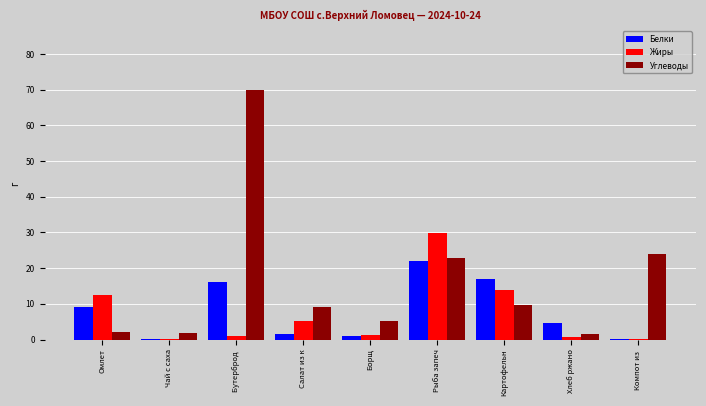

What is the spread (max minus min) of values at Компот из ?

23.7